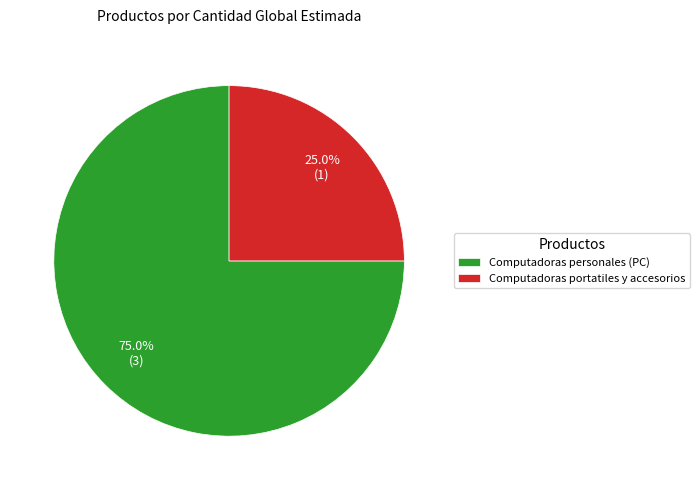

What is the largest slice in the pie chart?

Computadoras personales (PC)